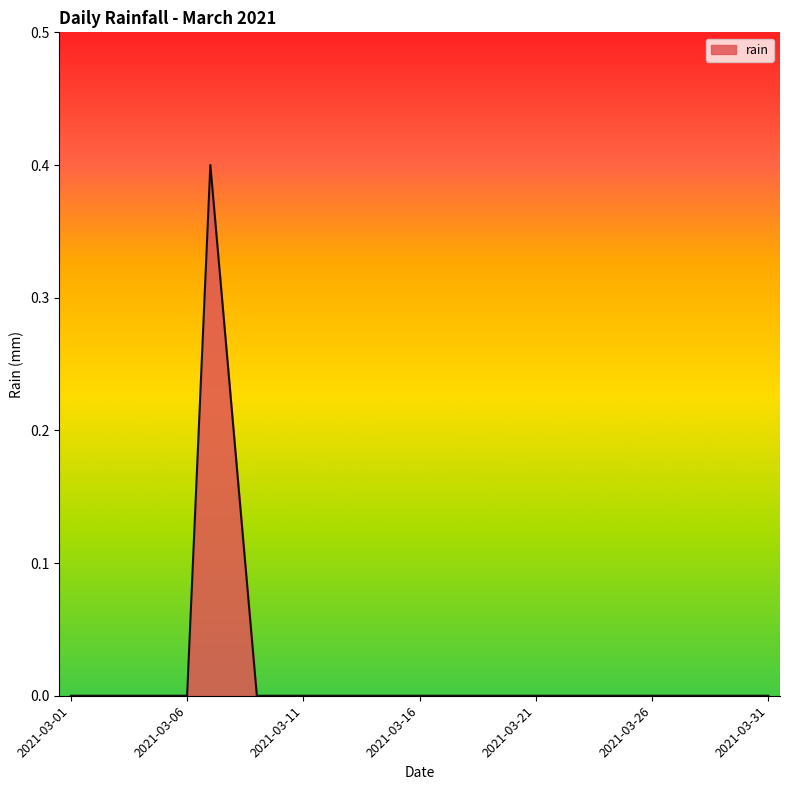

What is the maximum value shown in the chart?

0.4